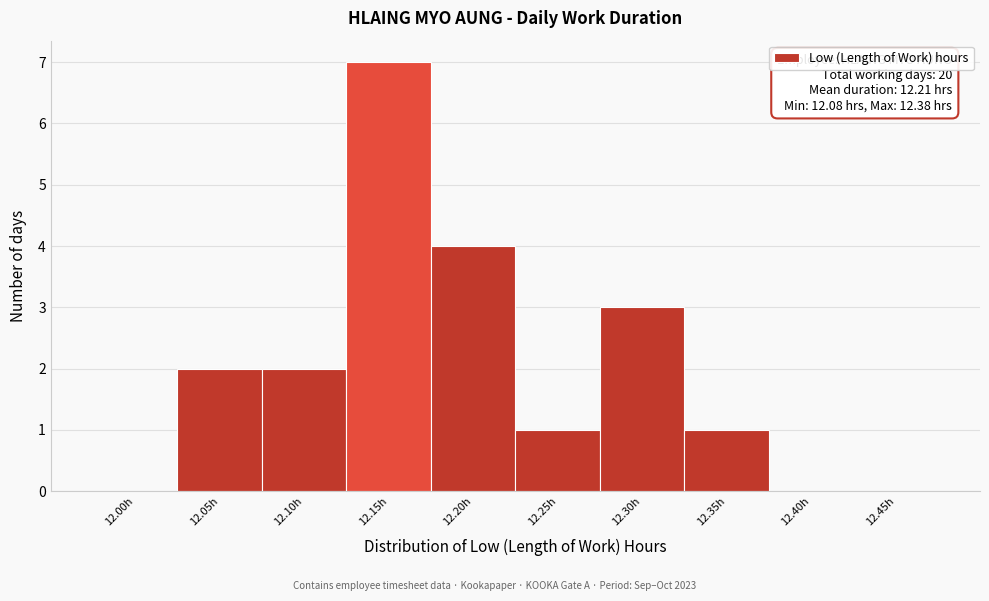

Reading left to right, list all the values displayed in this chart.

12.00h=0	12.05h=2	12.10h=2	12.15h=7	12.20h=4	12.25h=1	12.30h=3	12.35h=1	12.40h=0	12.45h=0